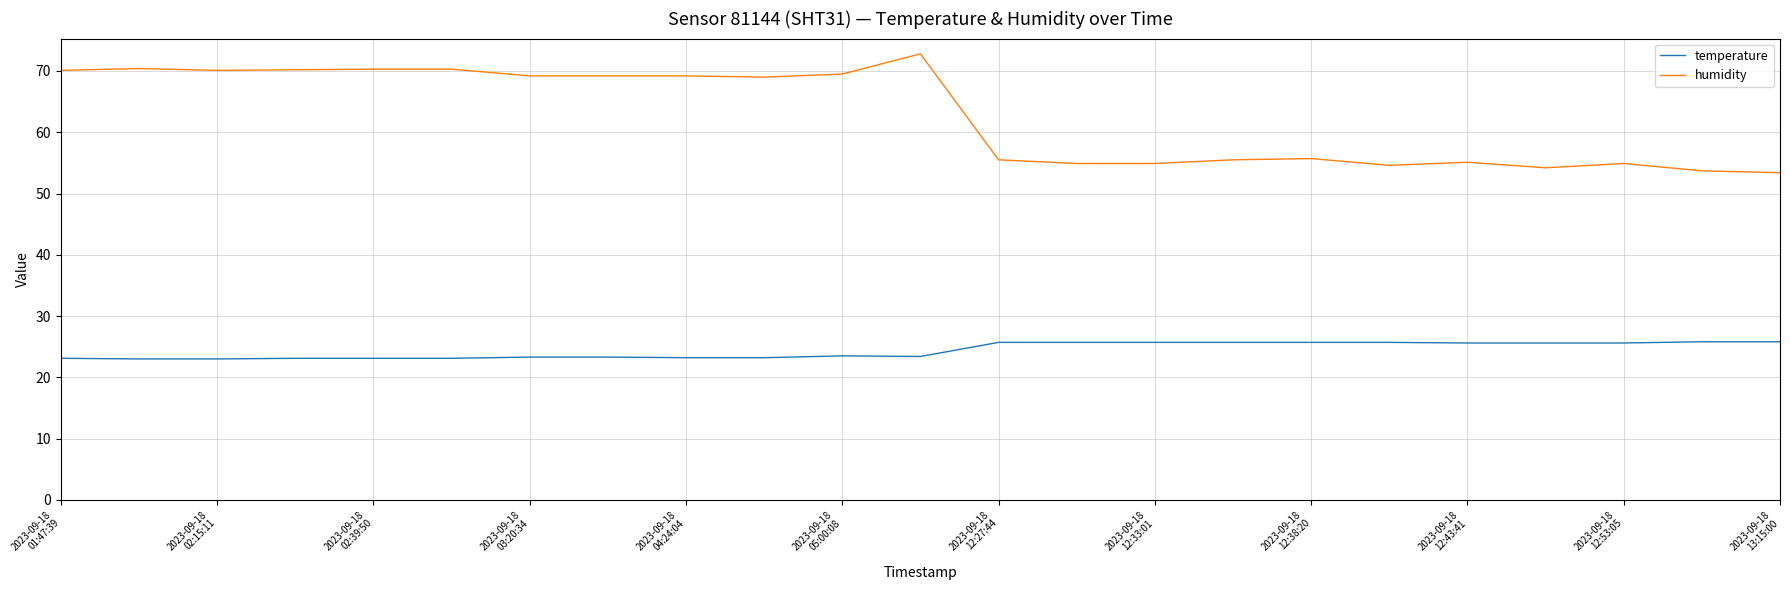

What is the minimum value for humidity?

53.4